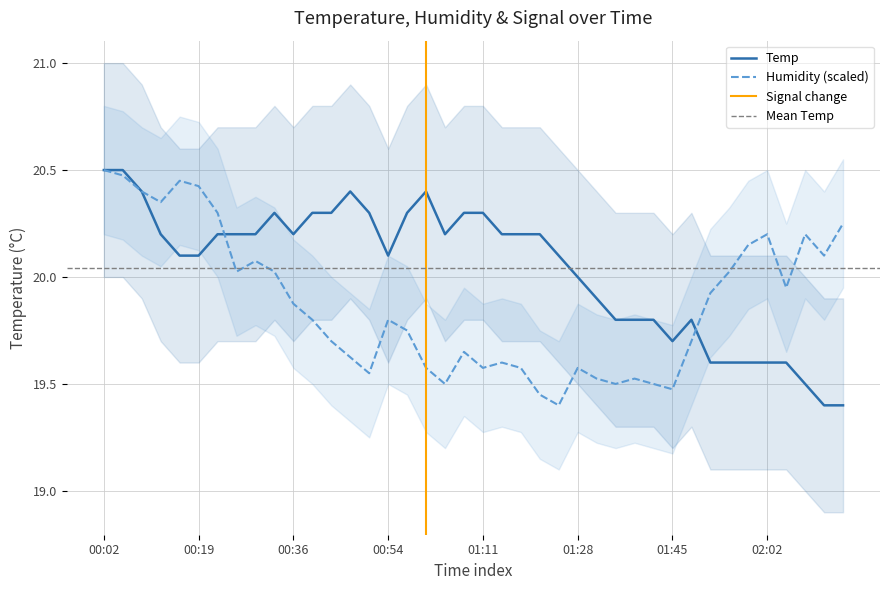

After their last crossing, which series has the higher values: Temp or Humidity?

Humidity